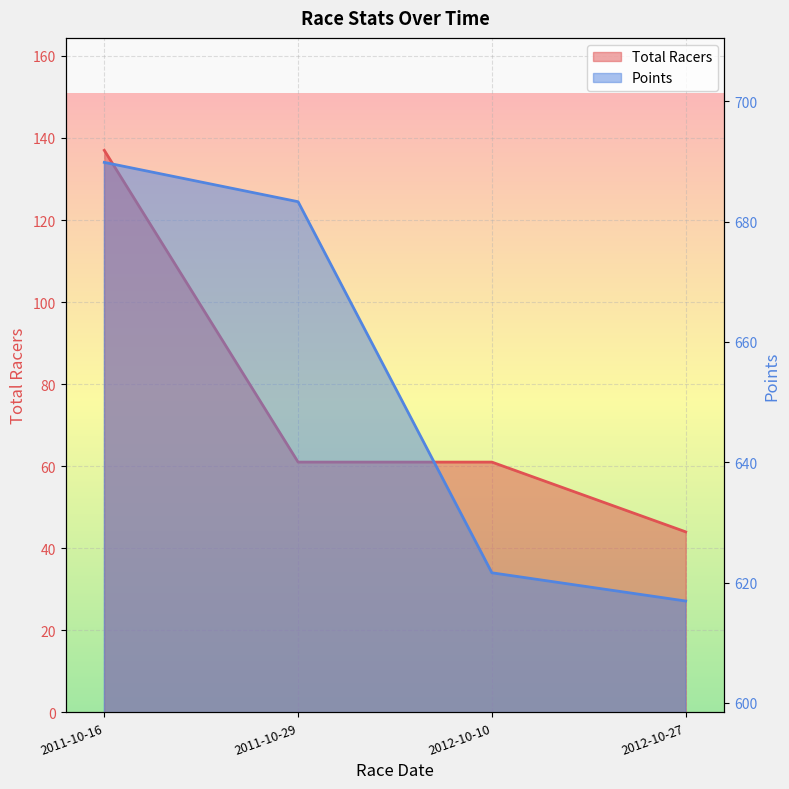

What is the difference between the maximum and minimum values in the Total Racers series?

93.0